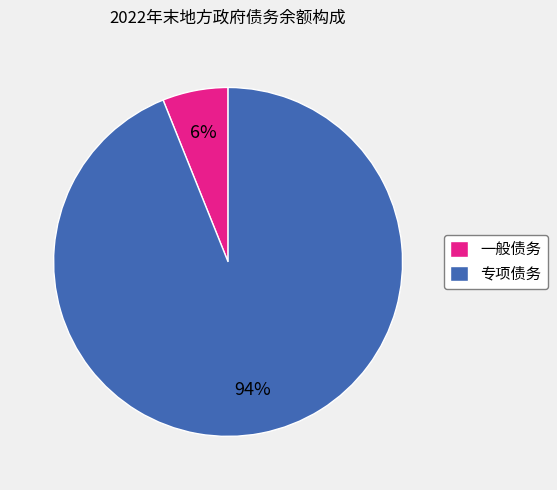

What percentage is the 一般债务 slice, to the nearest percent?

6%